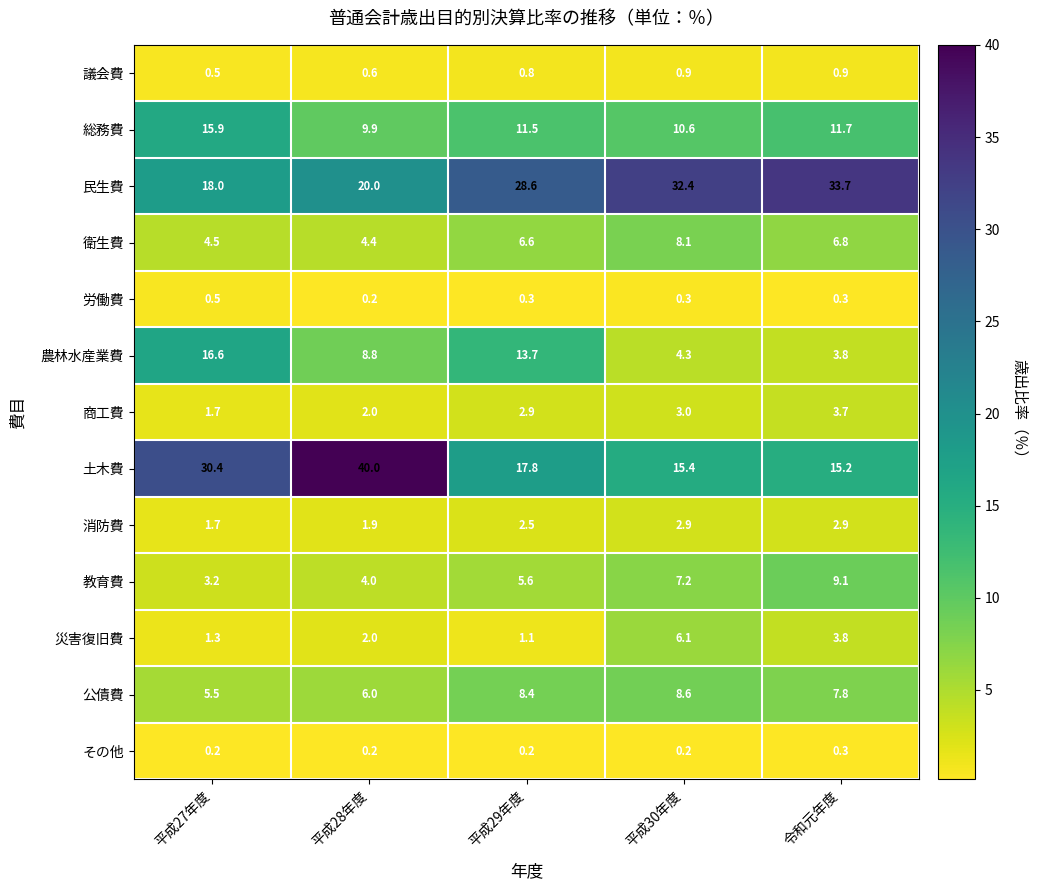

What is the spread (max minus min) of values at 平成30年度?

32.2